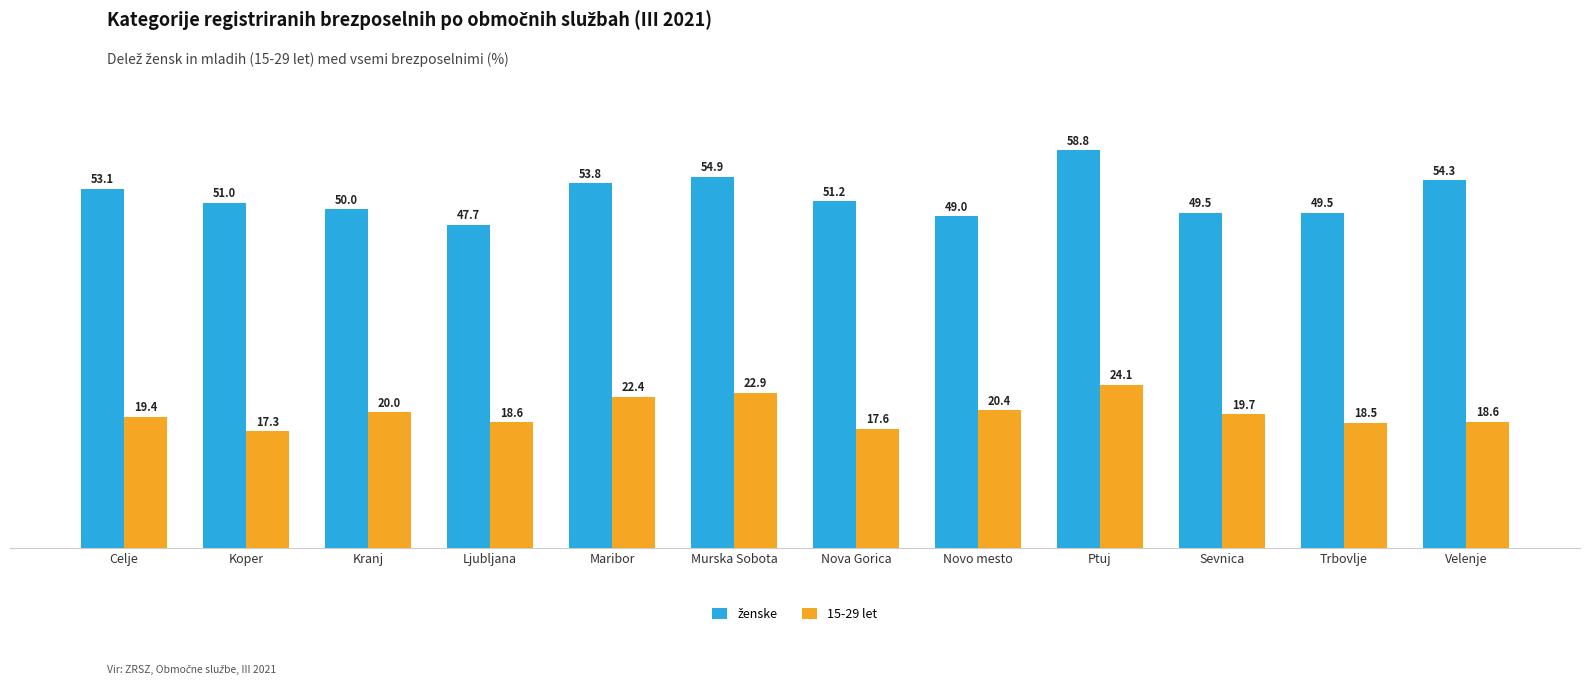

The 15-29 let series shows 3.9 at Ljubljana. True or false?

False